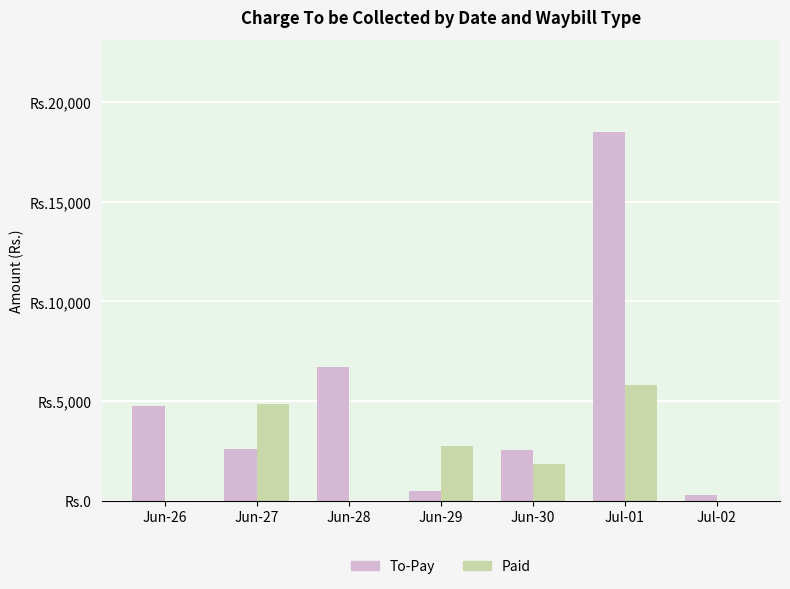

Are the bars grouped side by side (vs. stacked)?

Yes